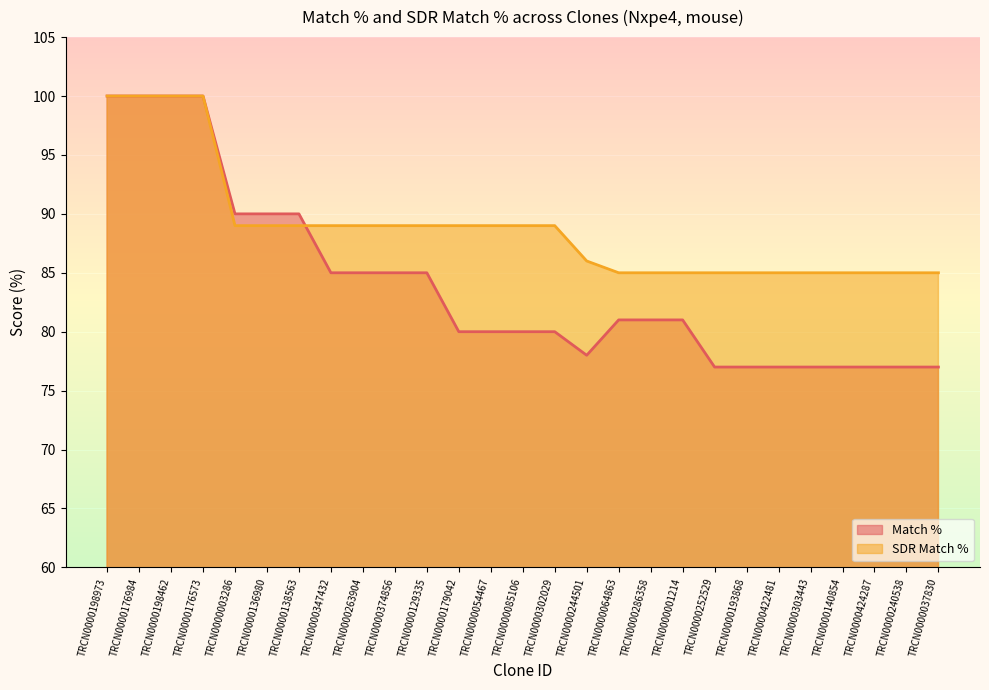

Rank the series at TRCN0000085106 from lowest to highest value.

Match %, SDR Match %